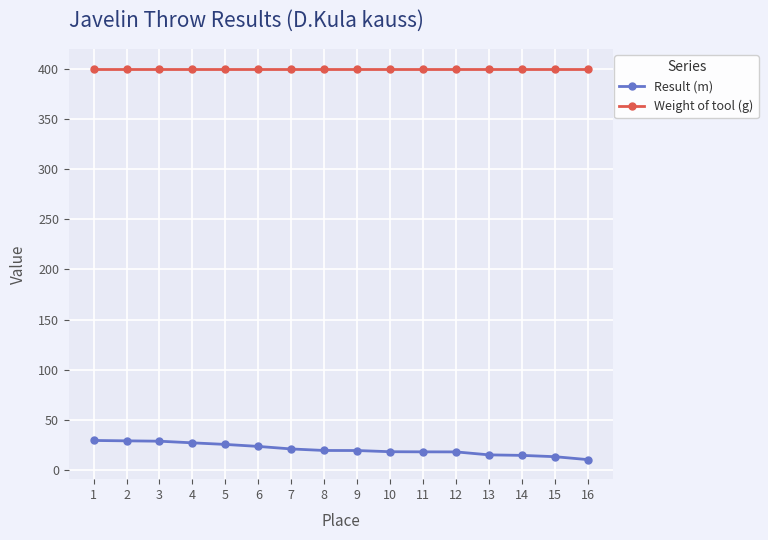

What is the spread (max minus min) of values at 11?

381.9